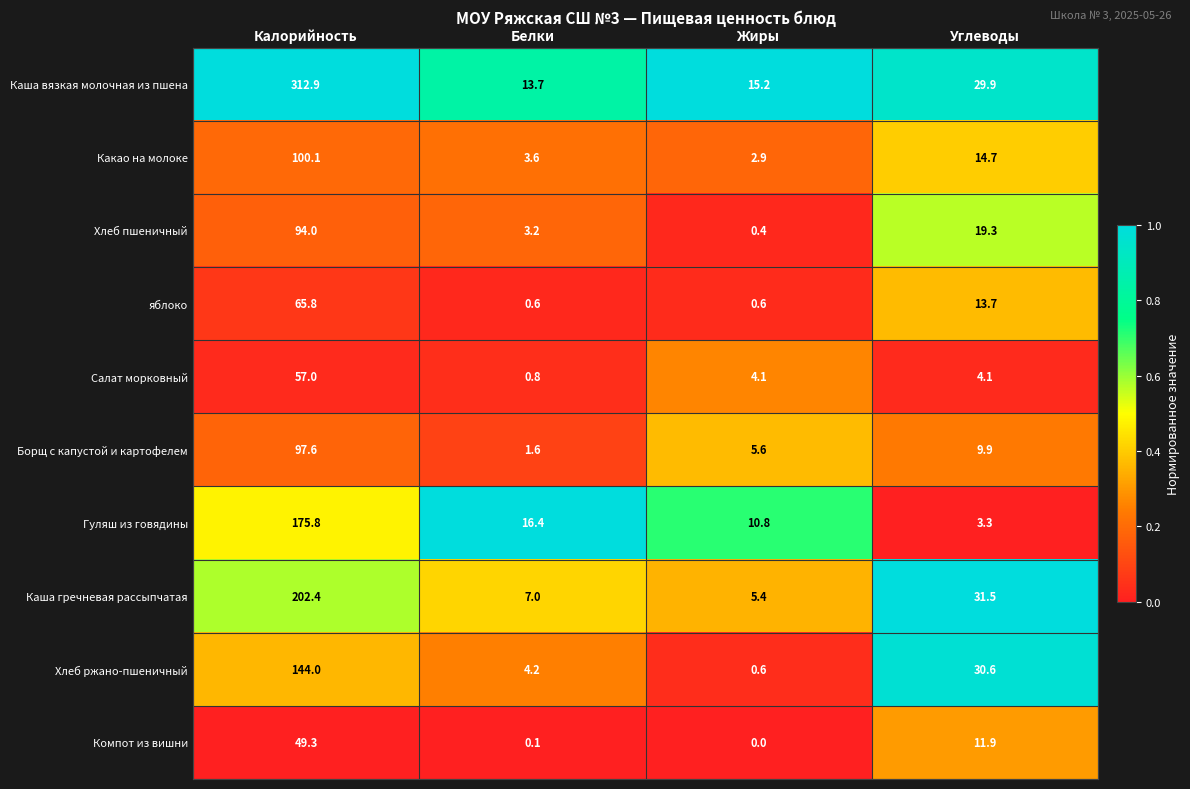

Rank the series at Белки from lowest to highest value.

Компот из вишни, яблоко, Салат морковный, Борщ с капустой и картофелем, Хлеб пшеничный, Какао на молоке, Хлеб ржано-пшеничный, Каша гречневая рассыпчатая, Каша вязкая молочная из пшена, Гуляш из говядины